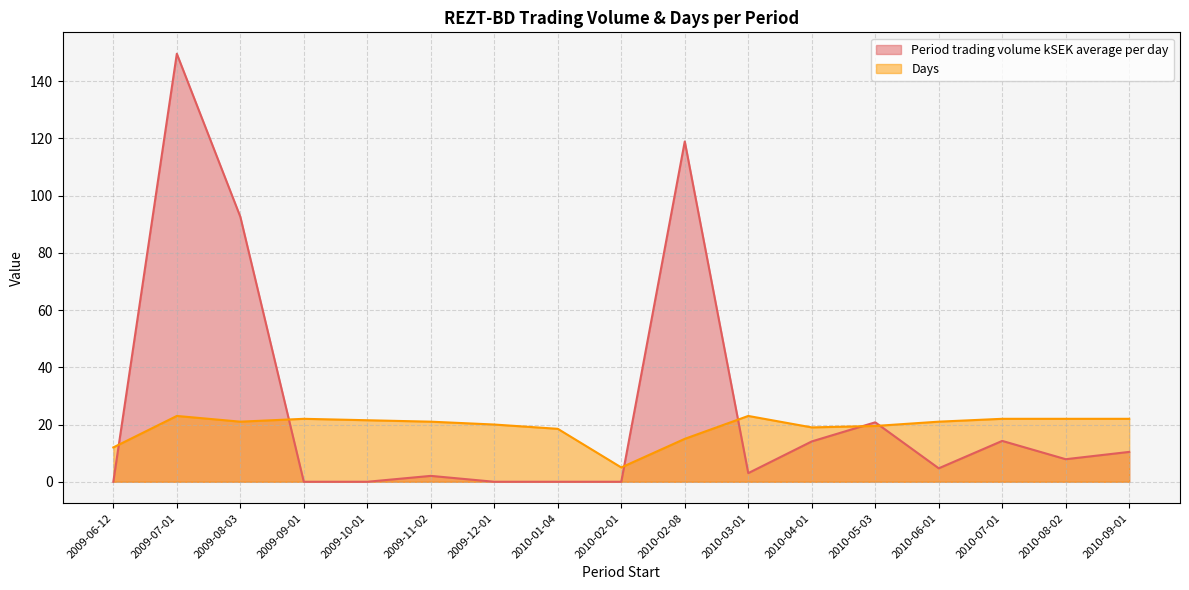

Which series changed the most between 2009-12-01 and 2010-07-01?

Period trading volume kSEK average per day